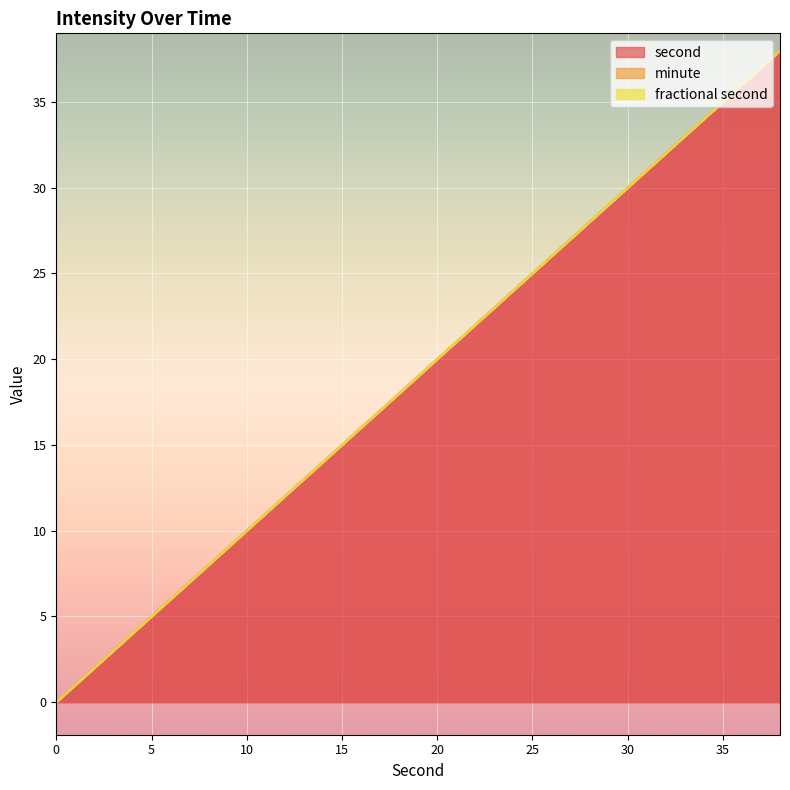

Does the chart display data point markers on the line(s)?

No